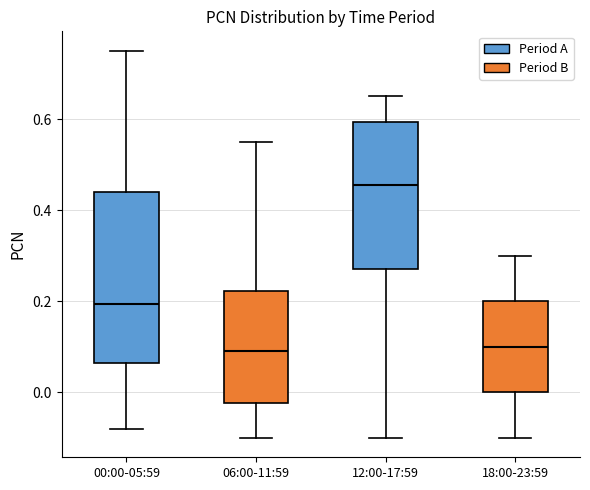

Reading left to right, read every box against the y-axis: the position of its median line, the range the box covers, and the ends of its whiskers. The values are not printed on the chart, so give them approximately, as read against the axis.

00:00-05:59: median 0.20, box 0.06 to 0.44, whiskers -0.08 to 0.76
06:00-11:59: median 0.10, box -0.02 to 0.22, whiskers -0.10 to 0.56
12:00-17:59: median 0.46, box 0.28 to 0.60, whiskers -0.10 to 0.66
18:00-23:59: median 0.10, box 0.00 to 0.20, whiskers -0.10 to 0.30